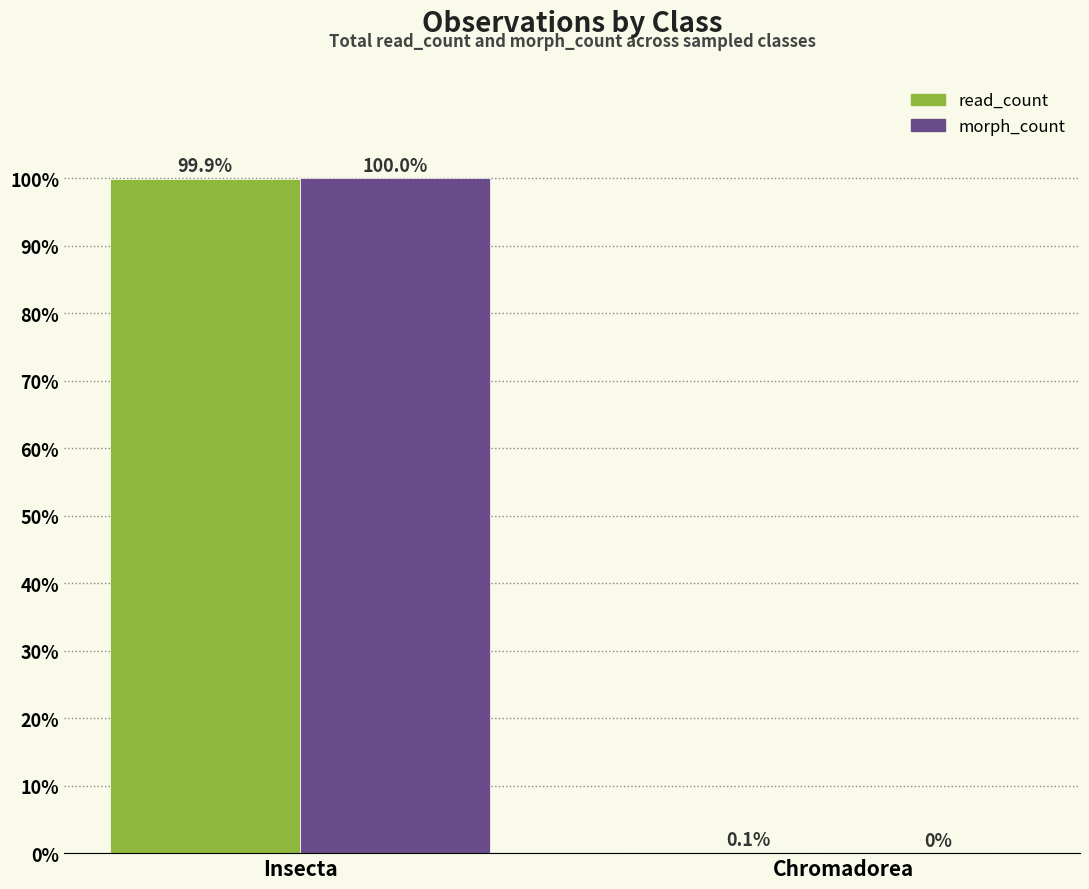

Where is read_count nearest to the value 50?

Chromadorea